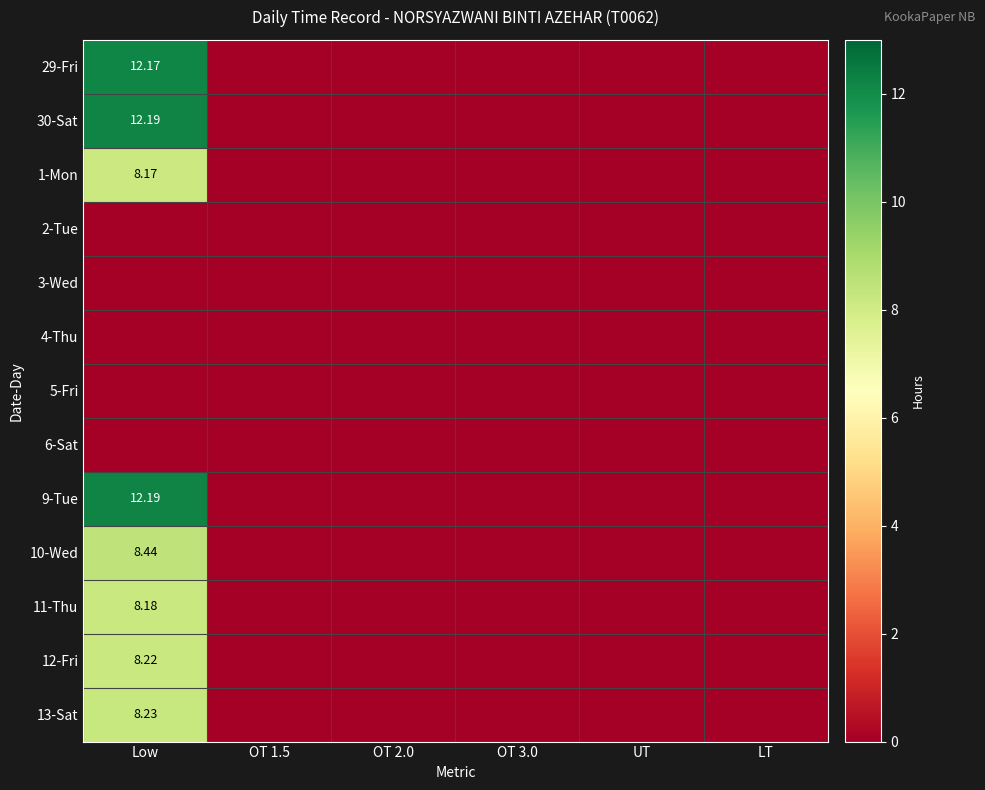

At which label does 12-Fri reach its peak?

Low